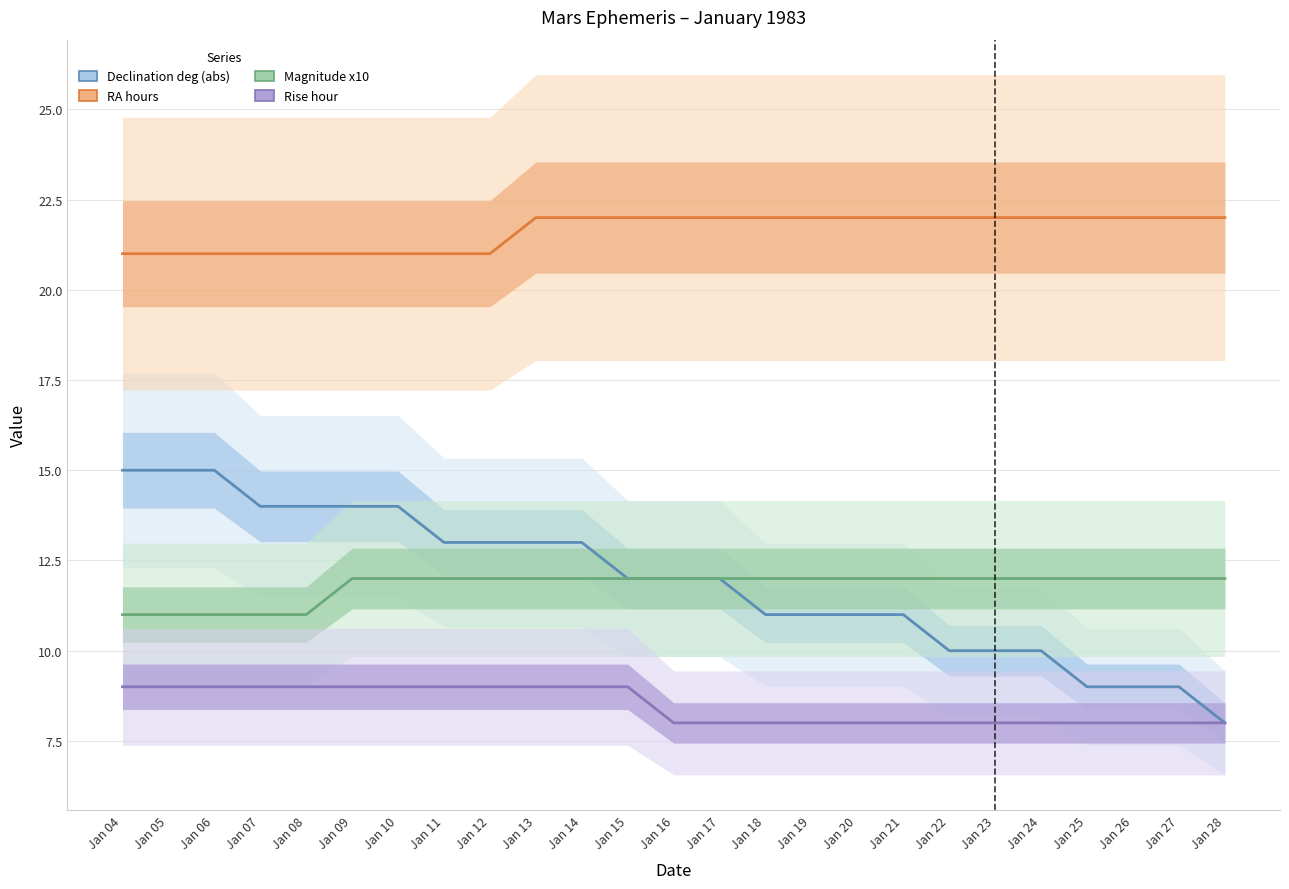

The Magnitude x10 series shows 6 at Jan 20. True or false?

False